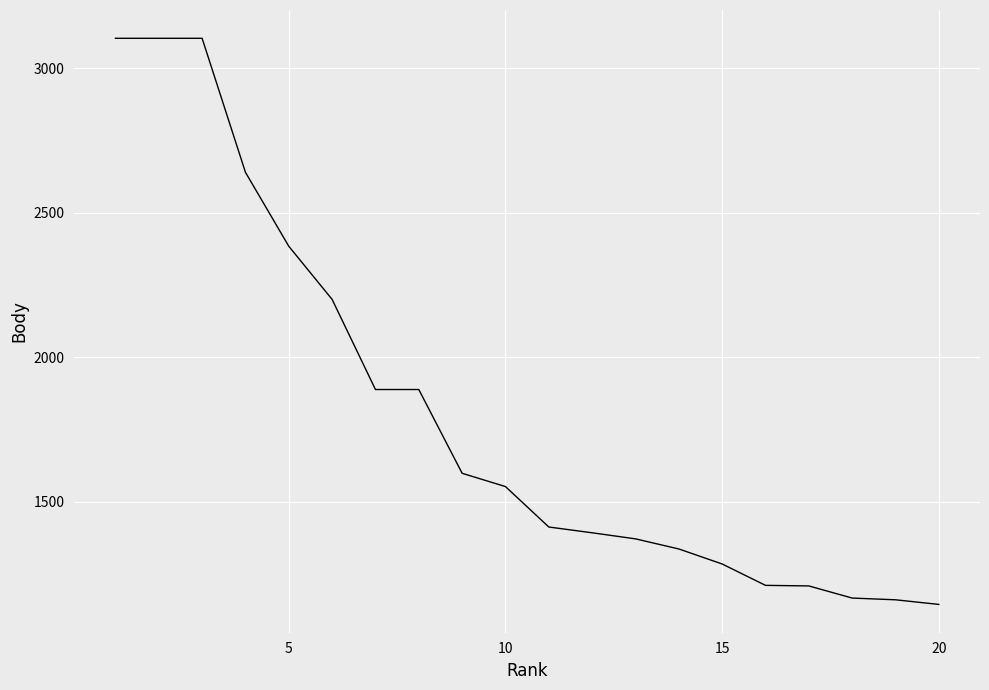

What is the maximum value shown in the chart?

3104